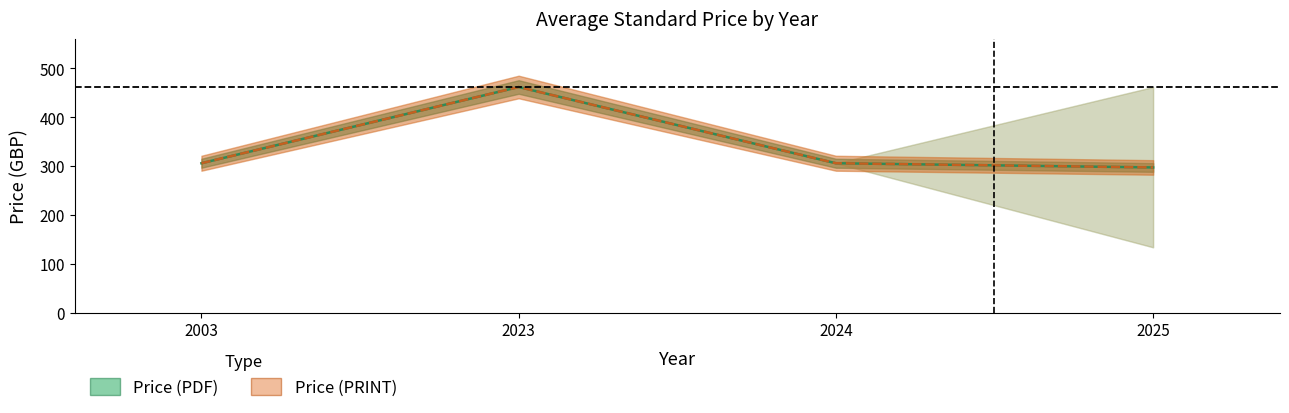

How many interior local peaks does the Avg Price (PDF) lower series have?

1